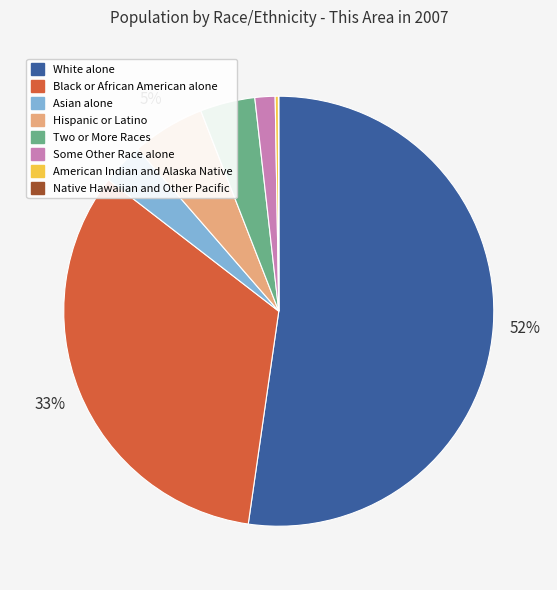

The Hispanic or Latino slice represents 5% of the pie. True or false?

True